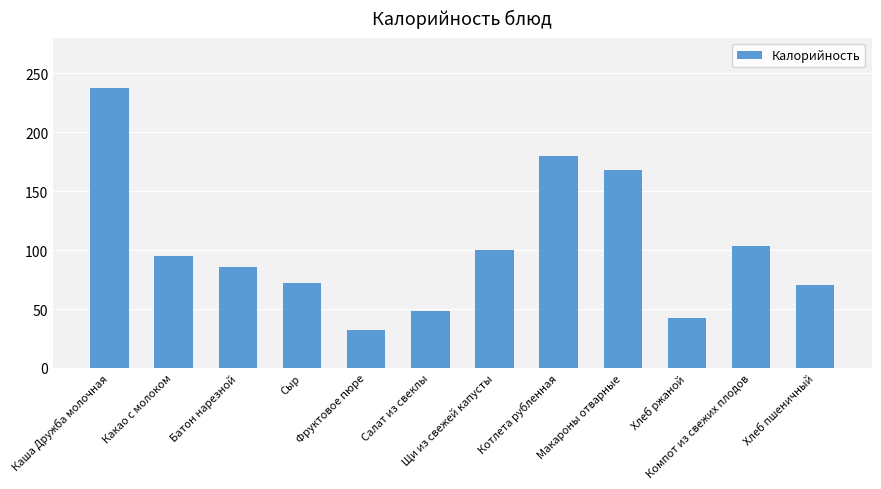

What is the maximum value shown in the chart?

237.5